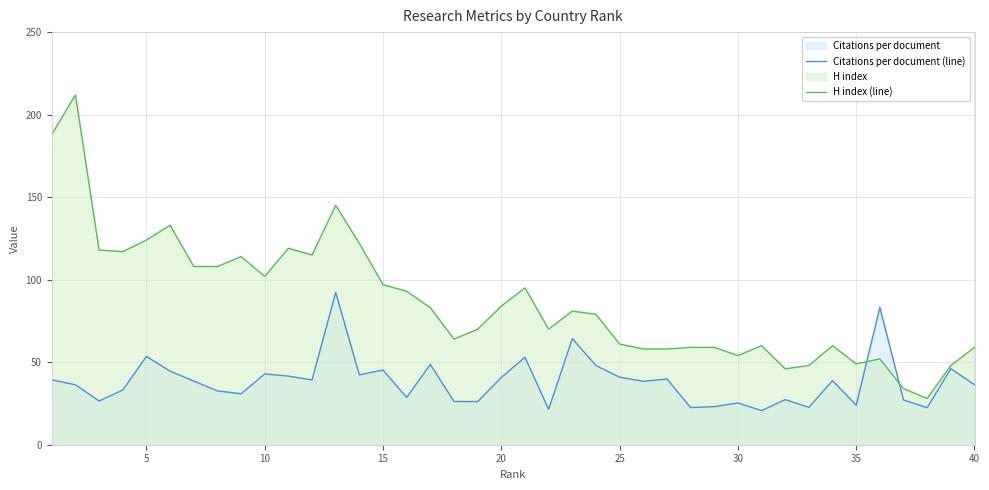

What is the value of the Citations per document (line) point at the 38th from the left?

22.4